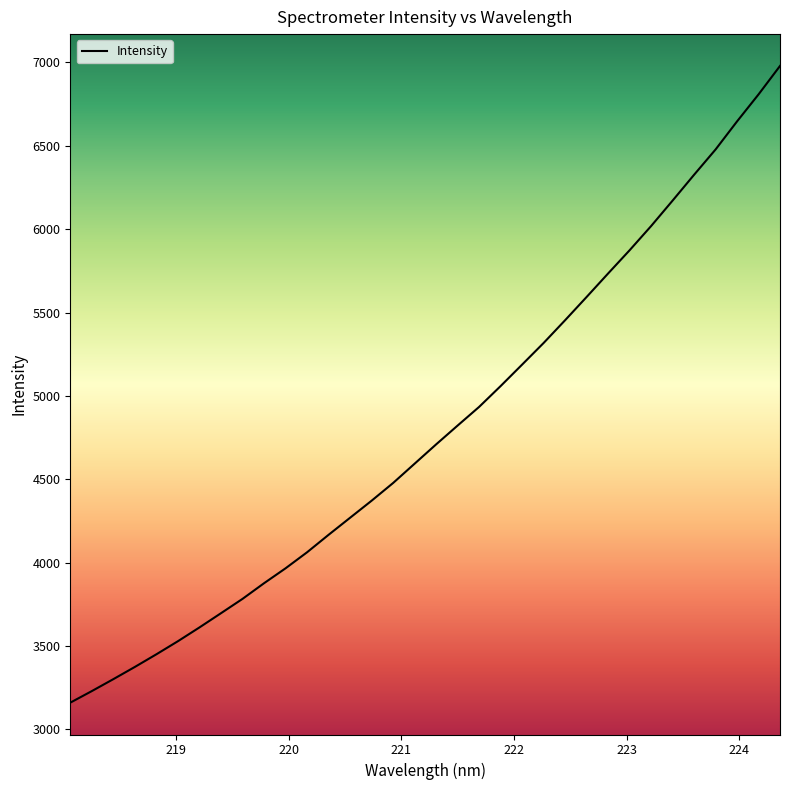

What is the smallest value displayed?

3160.8